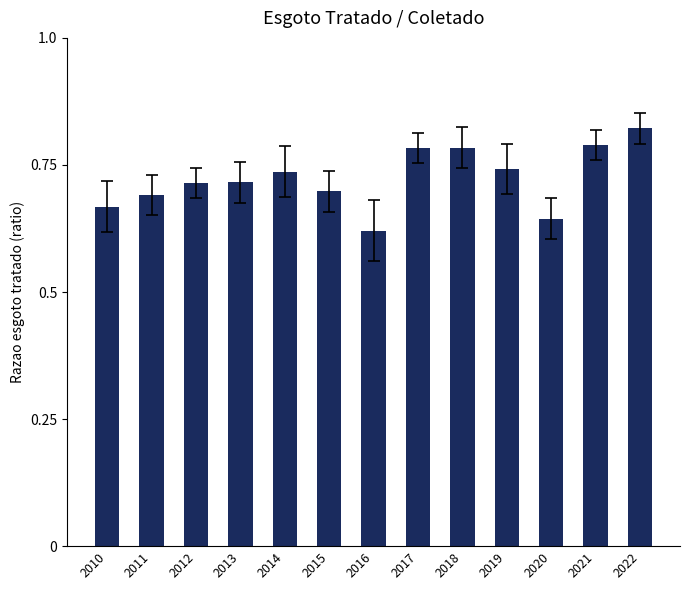

Count the values in the range 0 to 1.

13